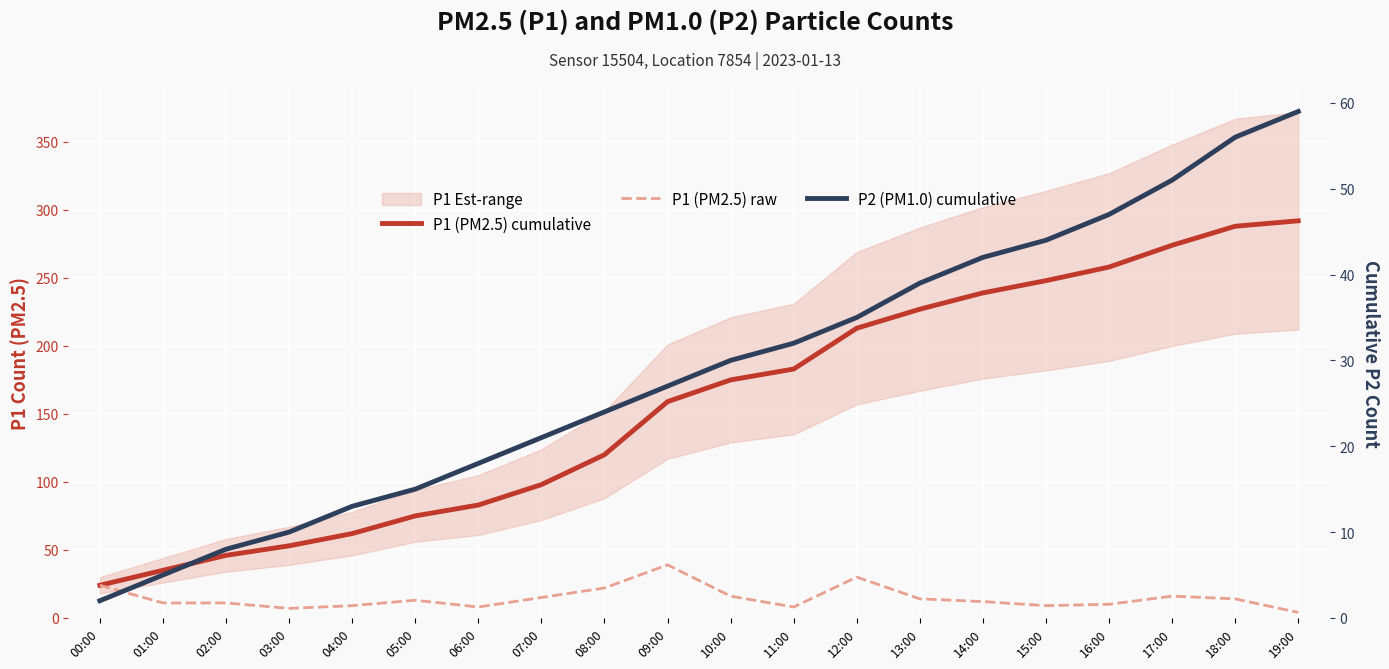

What is the label of the 20th point from the right?

00:00